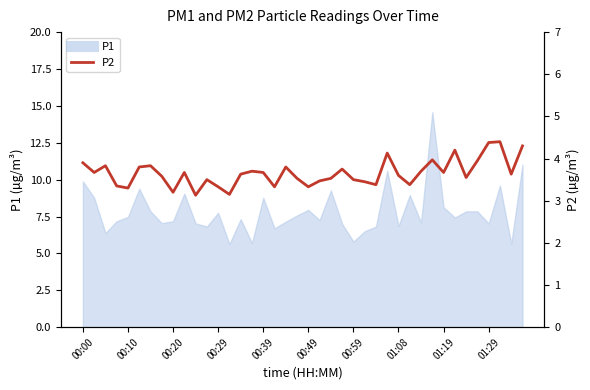

What is the difference between the maximum and minimum values?

1.3